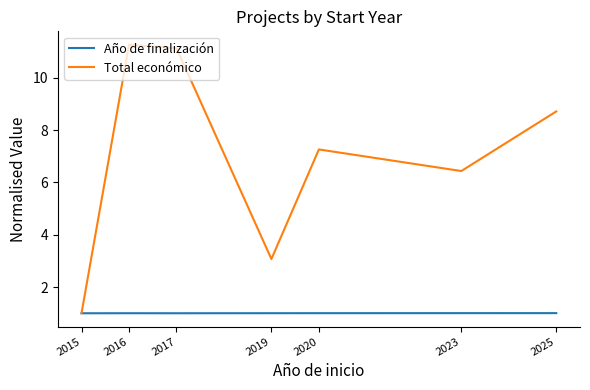

What is the maximum value for Año de finalización?

1.0